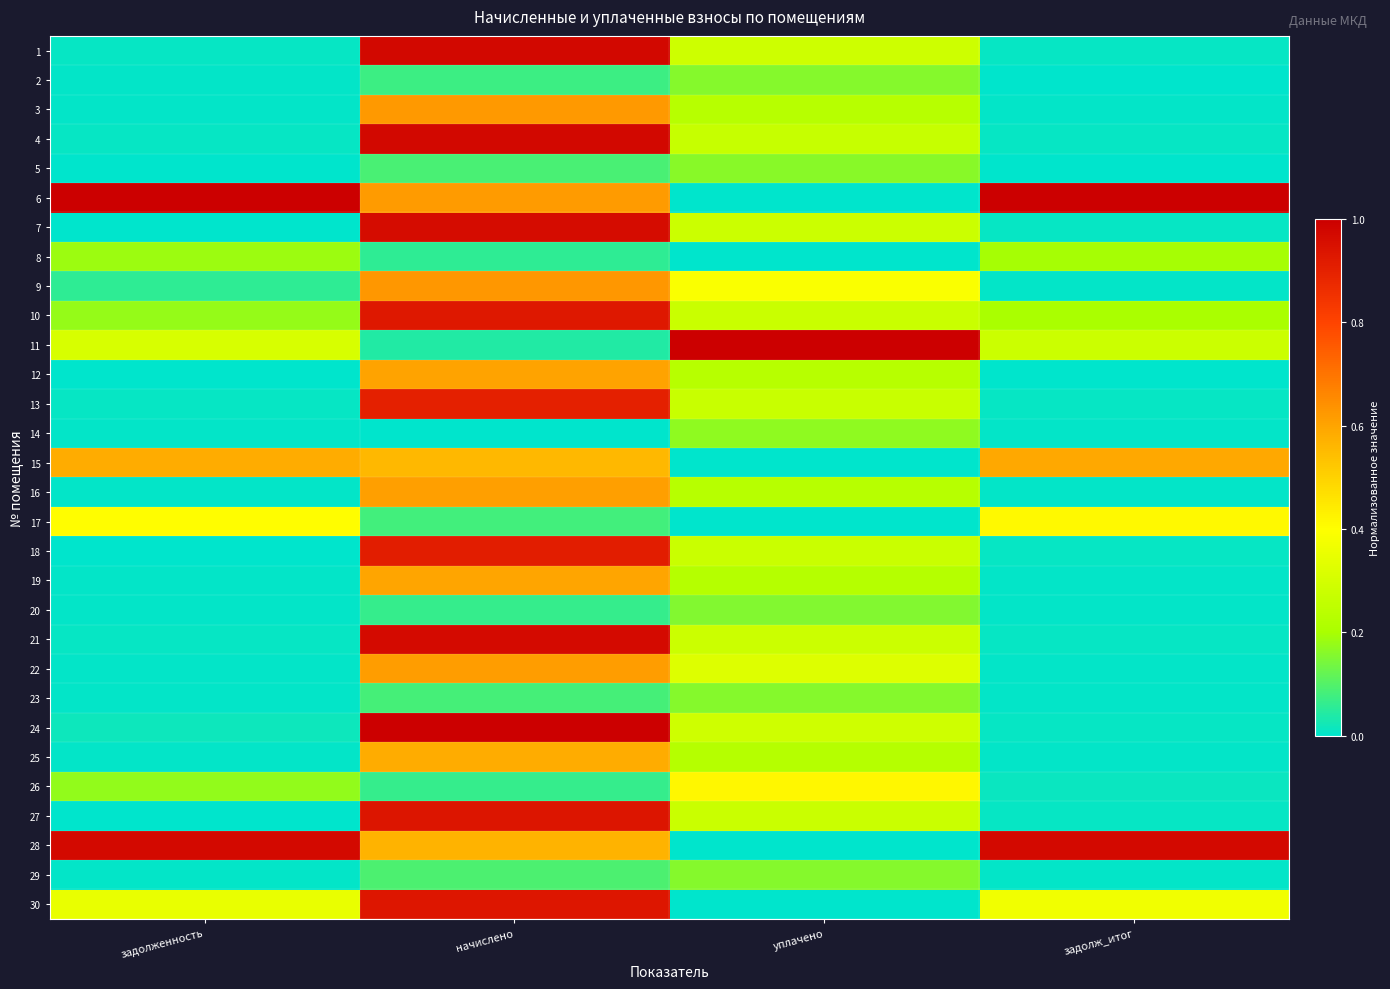

Reading right to left, transcribe all the data shown in this chart.

1: задолж_итог=0.0	уплачено=0.3	начислено=1.0	задолженность=0.0
2: задолж_итог=0.0	уплачено=0.2	начислено=0.1	задолженность=0.0
3: задолж_итог=0.0	уплачено=0.2	начислено=0.6	задолженность=0.0
4: задолж_итог=0.0	уплачено=0.3	начислено=1.0	задолженность=0.0
5: задолж_итог=0.0	уплачено=0.2	начислено=0.1	задолженность=0.0
6: задолж_итог=1.0	уплачено=0.0	начислено=0.6	задолженность=1.0
7: задолж_итог=0.0	уплачено=0.3	начислено=1.0	задолженность=0.0
8: задолж_итог=0.2	уплачено=0.0	начислено=0.1	задолженность=0.2
9: задолж_итог=0.0	уплачено=0.4	начислено=0.6	задолженность=0.1
10: задолж_итог=0.2	уплачено=0.3	начислено=0.9	задолженность=0.2
11: задолж_итог=0.3	уплачено=1.0	начислено=0.0	задолженность=0.3
12: задолж_итог=0.0	уплачено=0.2	начислено=0.6	задолженность=0.0
13: задолж_итог=0.0	уплачено=0.3	начислено=0.9	задолженность=0.0
14: задолж_итог=0.0	уплачено=0.2	начислено=0.0	задолженность=0.0
15: задолж_итог=0.6	уплачено=0.0	начислено=0.6	задолженность=0.6
16: задолж_итог=0.0	уплачено=0.2	начислено=0.6	задолженность=0.0
17: задолж_итог=0.4	уплачено=0.0	начислено=0.1	задолженность=0.4
18: задолж_итог=0.0	уплачено=0.3	начислено=0.9	задолженность=0.0
19: задолж_итог=0.0	уплачено=0.2	начислено=0.6	задолженность=0.0
20: задолж_итог=0.0	уплачено=0.2	начислено=0.1	задолженность=0.0
21: задолж_итог=0.0	уплачено=0.3	начислено=1.0	задолженность=0.0
22: задолж_итог=0.0	уплачено=0.3	начислено=0.6	задолженность=0.0
23: задолж_итог=0.0	уплачено=0.2	начислено=0.1	задолженность=0.0
24: задолж_итог=0.0	уплачено=0.3	начислено=1.0	задолженность=0.0
25: задолж_итог=0.0	уплачено=0.2	начислено=0.6	задолженность=0.0
26: задолж_итог=0.0	уплачено=0.4	начислено=0.1	задолженность=0.2
27: задолж_итог=0.0	уплачено=0.3	начислено=0.9	задолженность=0.0
28: задолж_итог=1.0	уплачено=0.0	начислено=0.6	задолженность=1.0
29: задолж_итог=0.0	уплачено=0.2	начислено=0.1	задолженность=0.0
30: задолж_итог=0.4	уплачено=0.0	начислено=0.9	задолженность=0.3